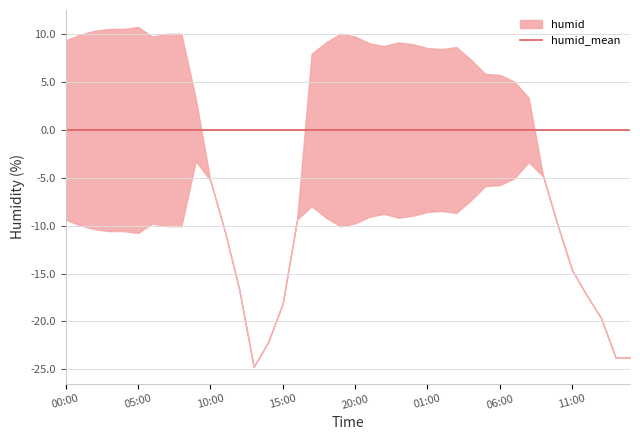

Is it true that the value at 2022-12-02 05:00 is 139.4?

False